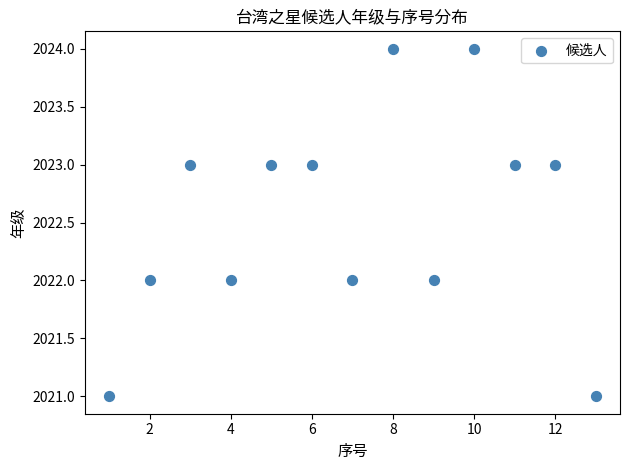

What is the range of X values (max minus min)?

12